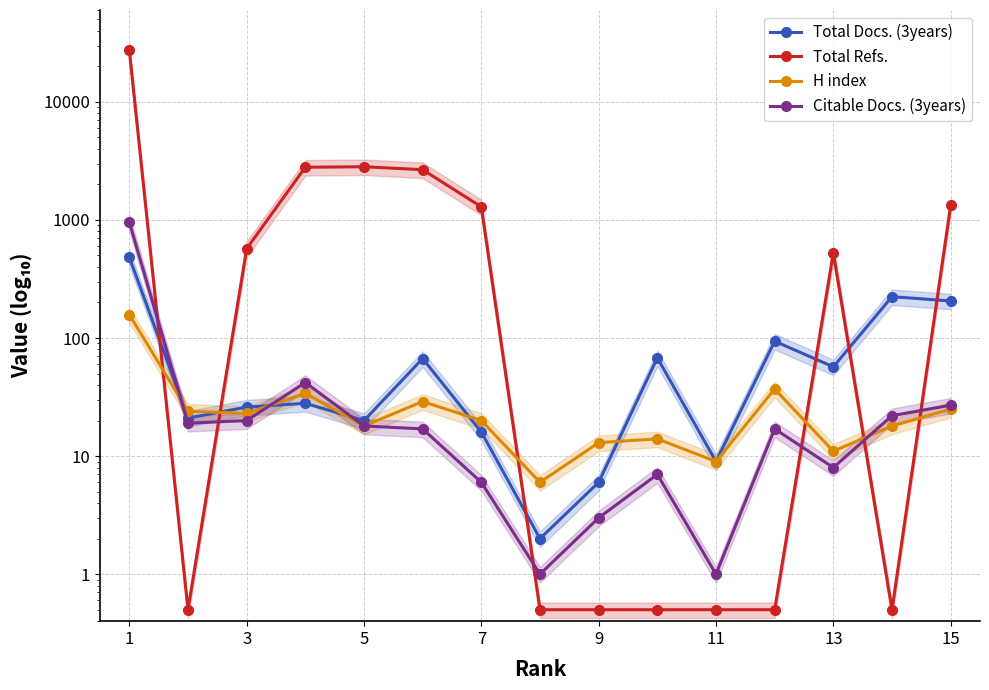

Is the value of Total Docs. (3years) at 3 greater than the value of Citable Docs. (3years) at 11?

Yes